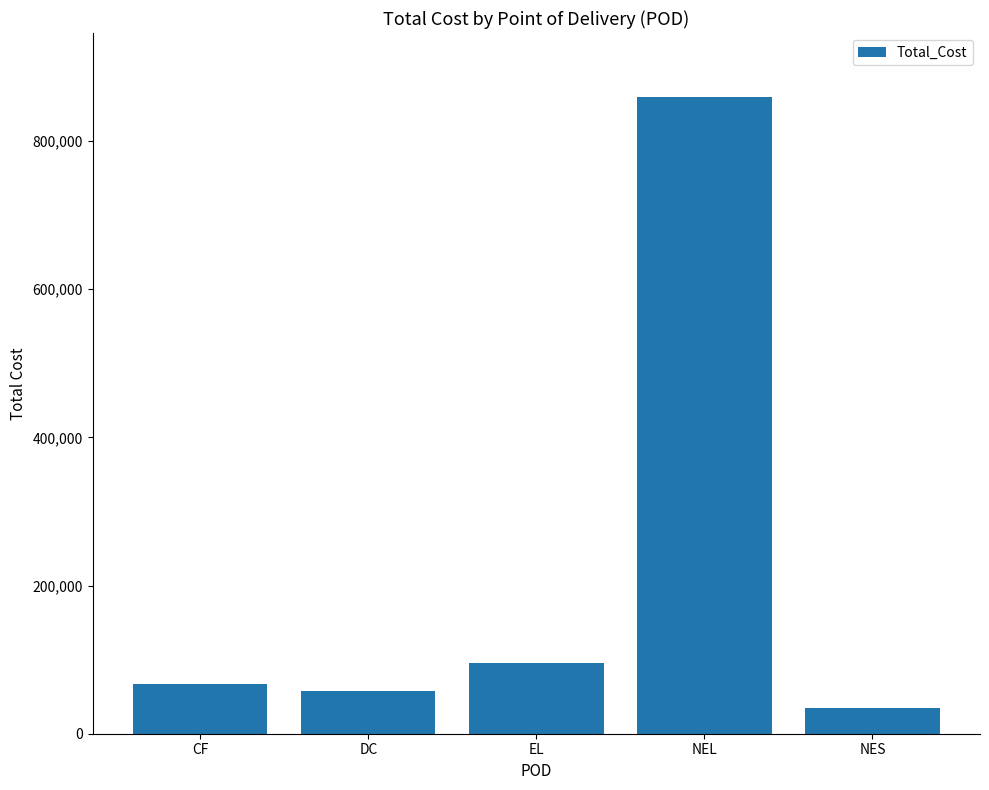

How many data points are less than 67376?

2